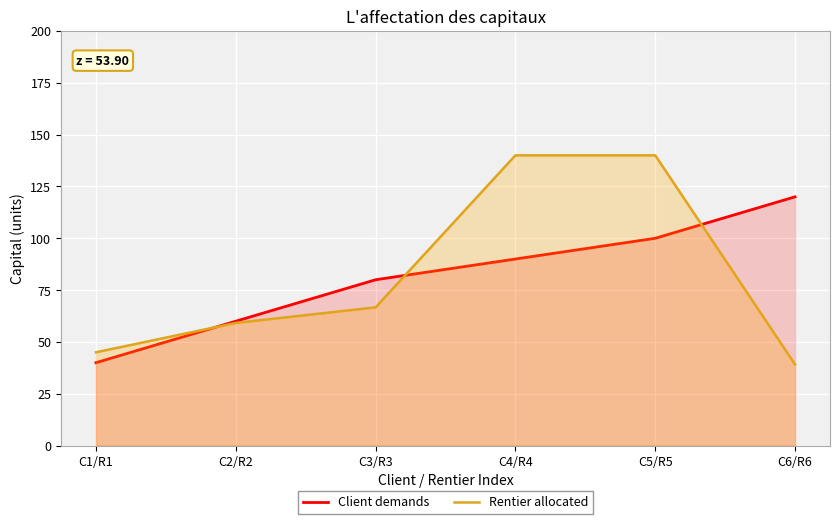

Between C6/R6 and C5/R5, which is larger?

C6/R6